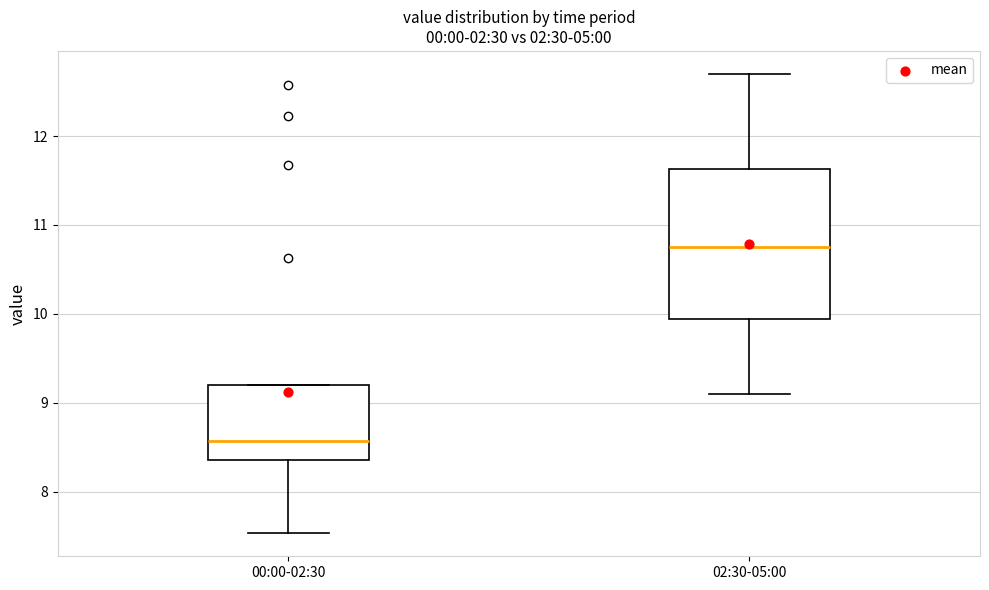

Reading left to right, read every box against the y-axis: the position of its median line, the range the box covers, and the ends of its whiskers. The values are not printed on the chart, so give them approximately, as read against the axis.

00:00-02:30: median 8.6, box 8.4 to 9.2, whiskers 7.5 to 9.2
02:30-05:00: median 10.8, box 9.9 to 11.6, whiskers 9.1 to 12.7